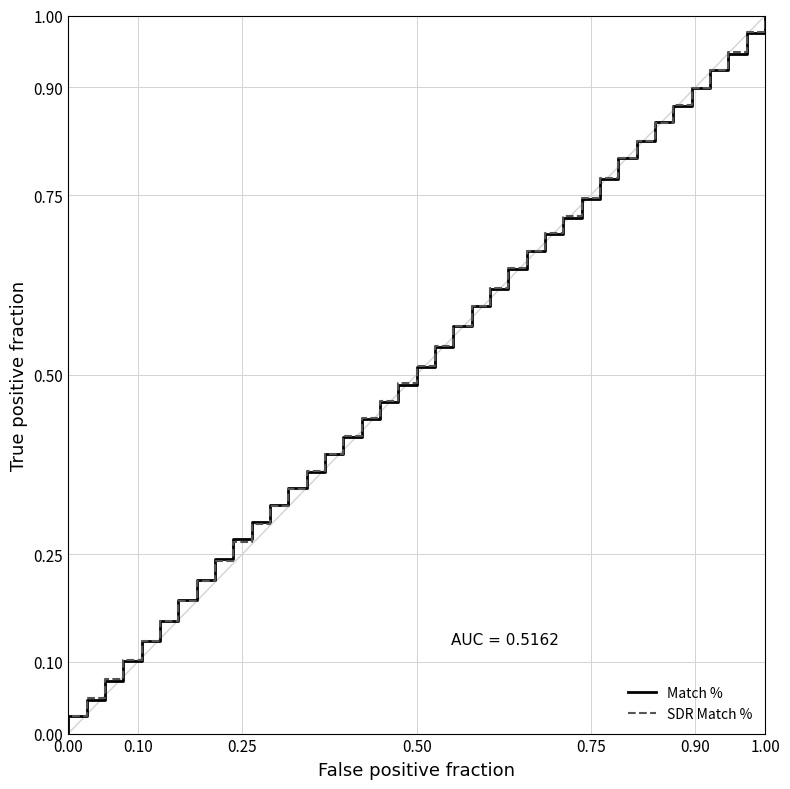

At which category is the sum across all series the highest?

1.00